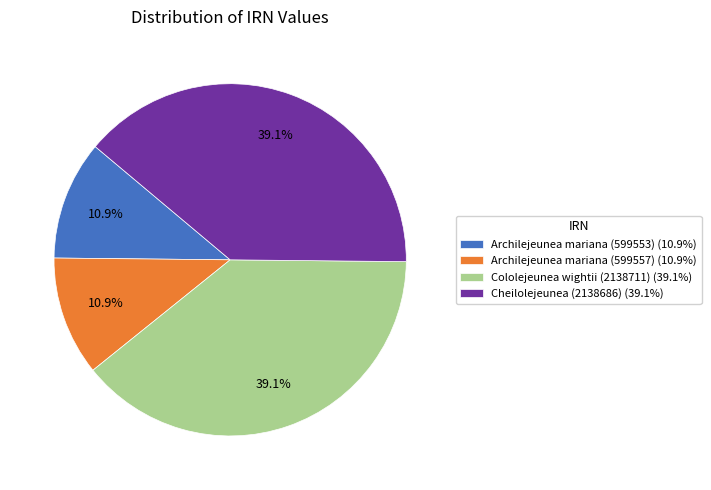

What is the total percentage of Archilejeunea mariana (599553) and Cheilolejeunea (2138686)?

50.0%